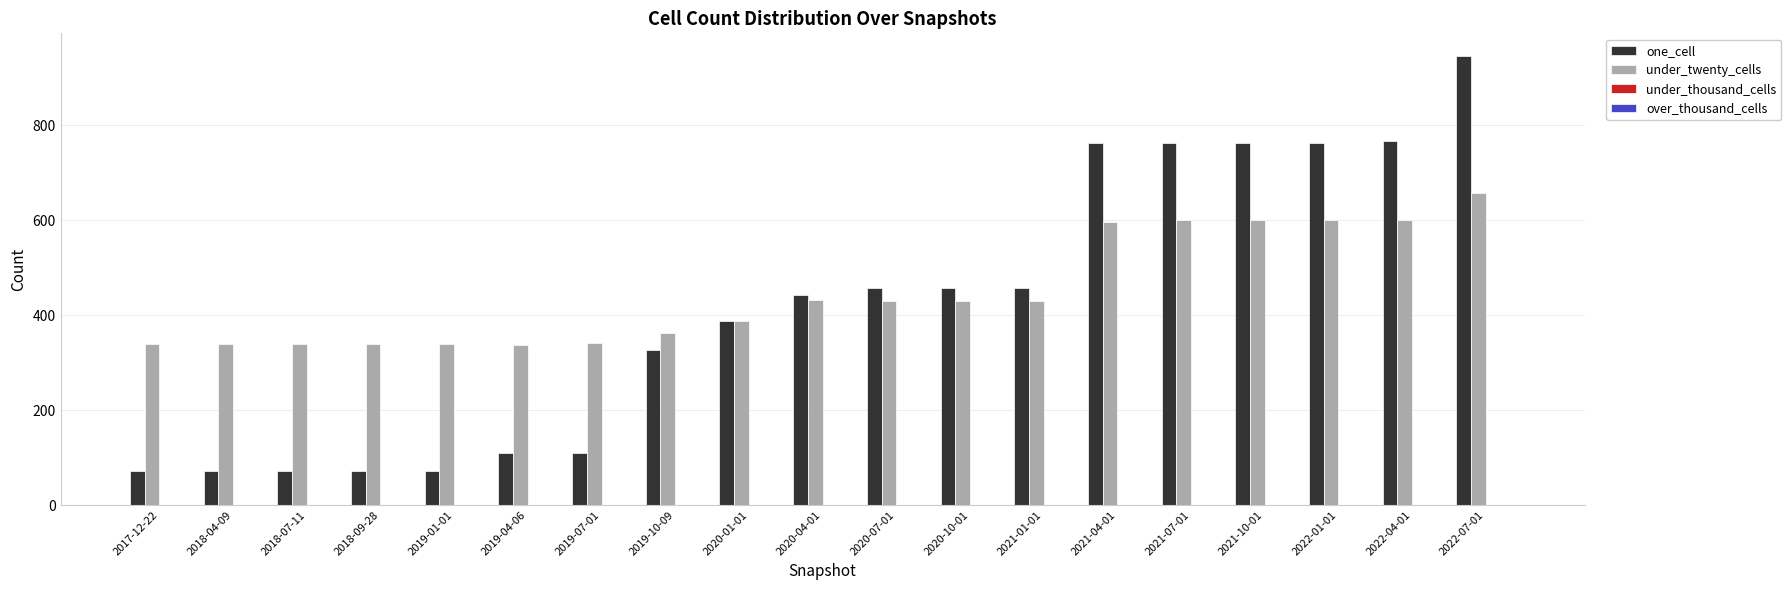

Rank the series at 2021-10-01 from lowest to highest value.

under_twenty_cells, one_cell